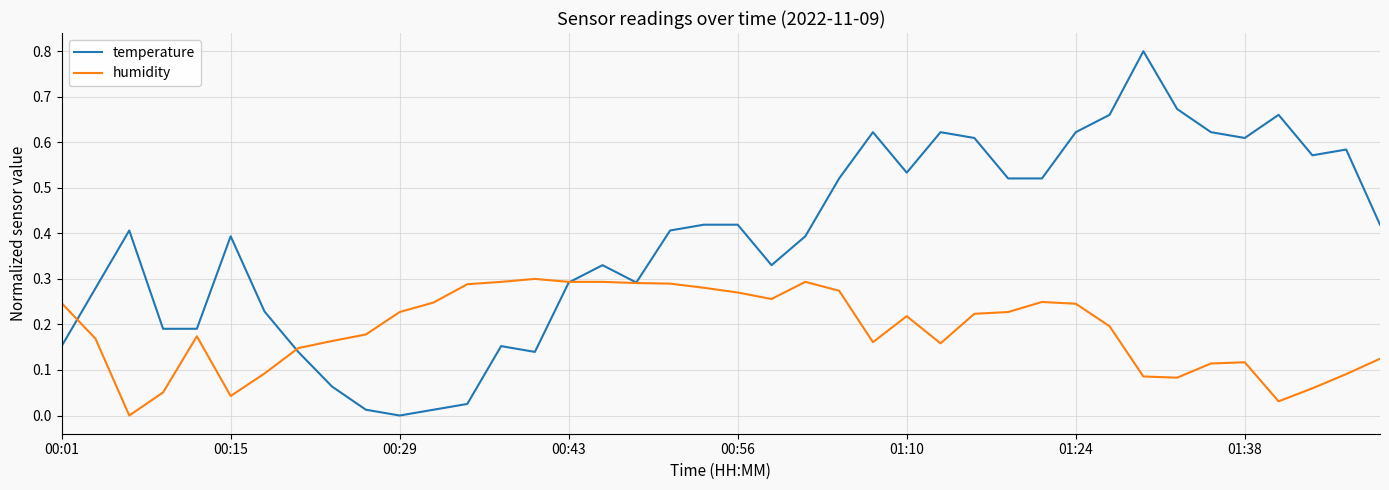

Which series has the widest spread of values?

temperature